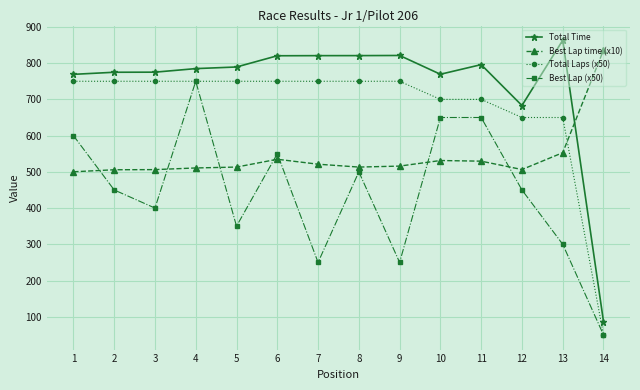

How many distinct data groups are displayed?

4